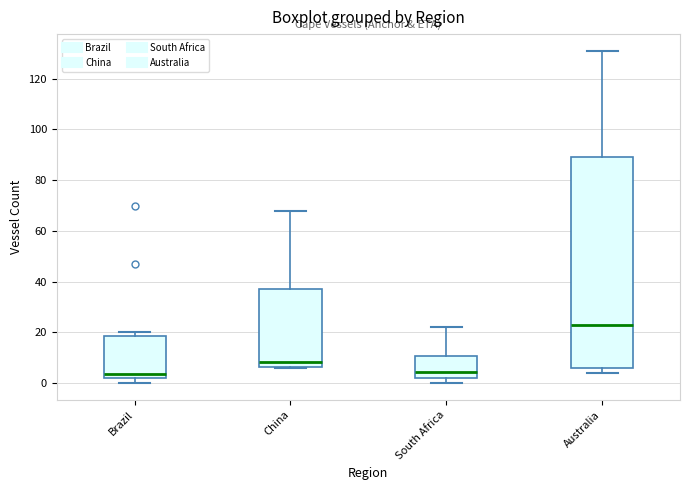

Which box is the tallest, from its lower edge to its upper edge?

Australia